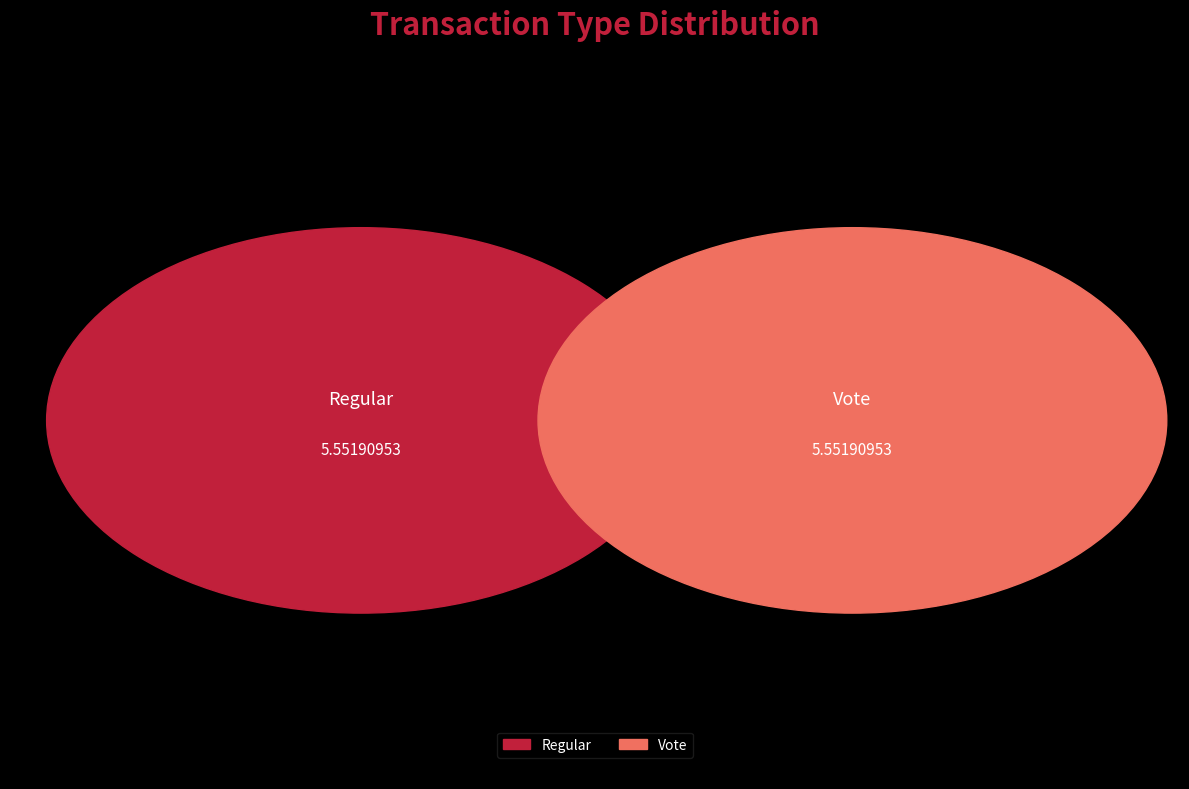

The Vote slice represents 99% of the pie. True or false?

False